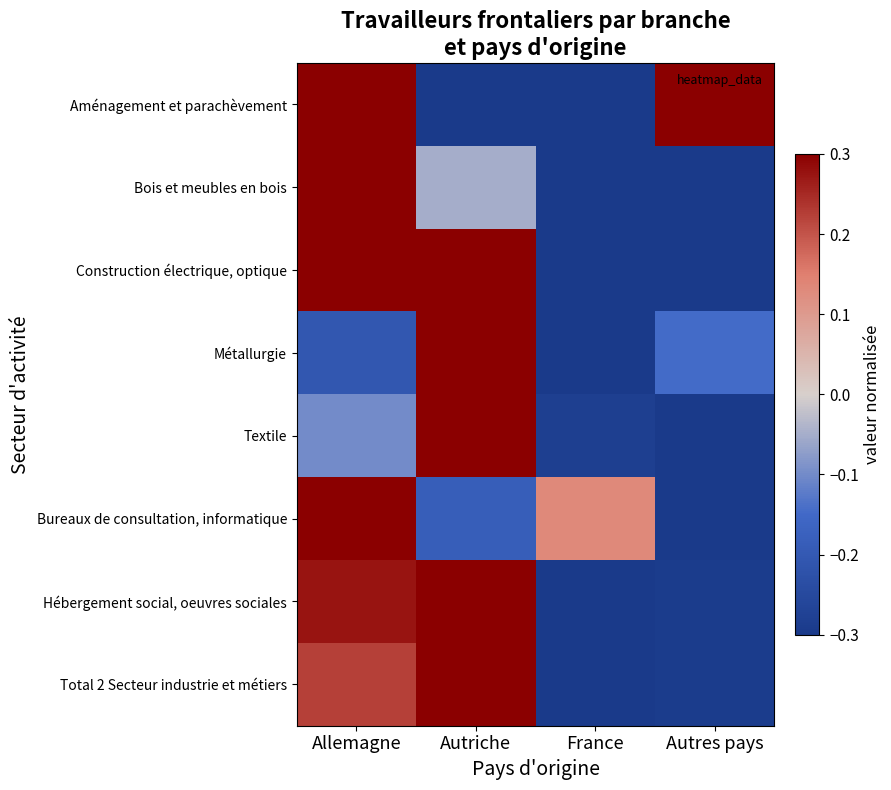

What is the total value across all series at Allemagne?

1.4